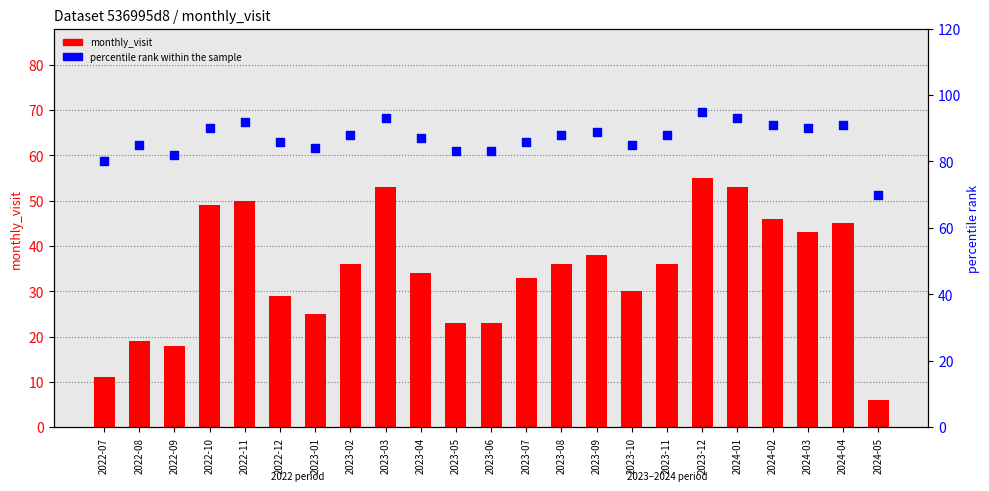

Which series has the largest total across all categories?

percentile rank within the sample